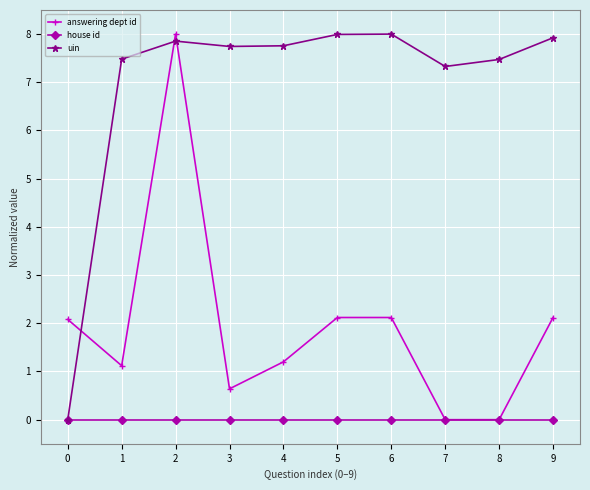

Rank the series by their average value, from highest to lowest.

uin, answering dept id, house id